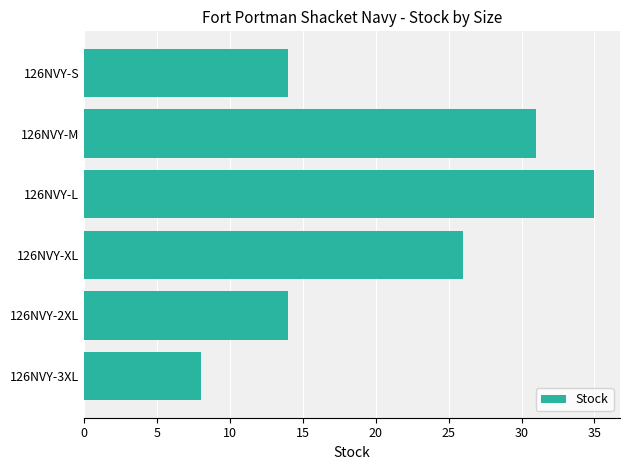

Where is the data nearest to the value 21?

126NVY-XL